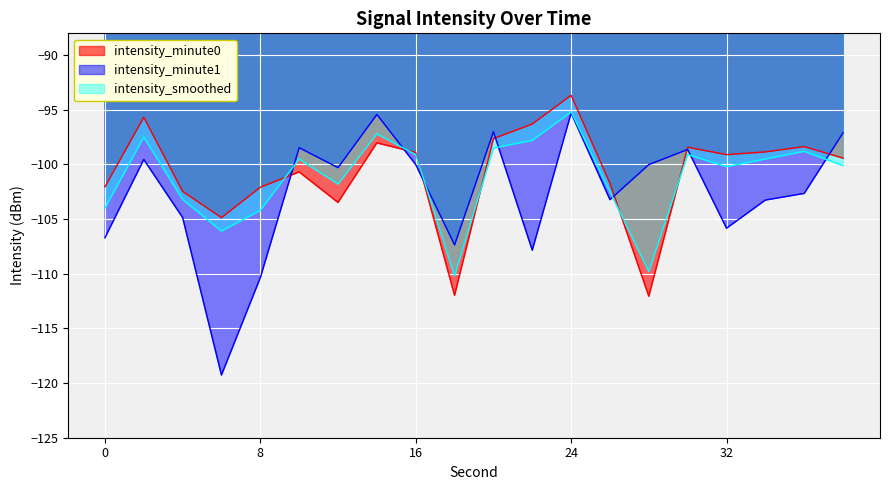

What is the difference between the maximum and second lowest values in the intensity_minute0 series?

18.3